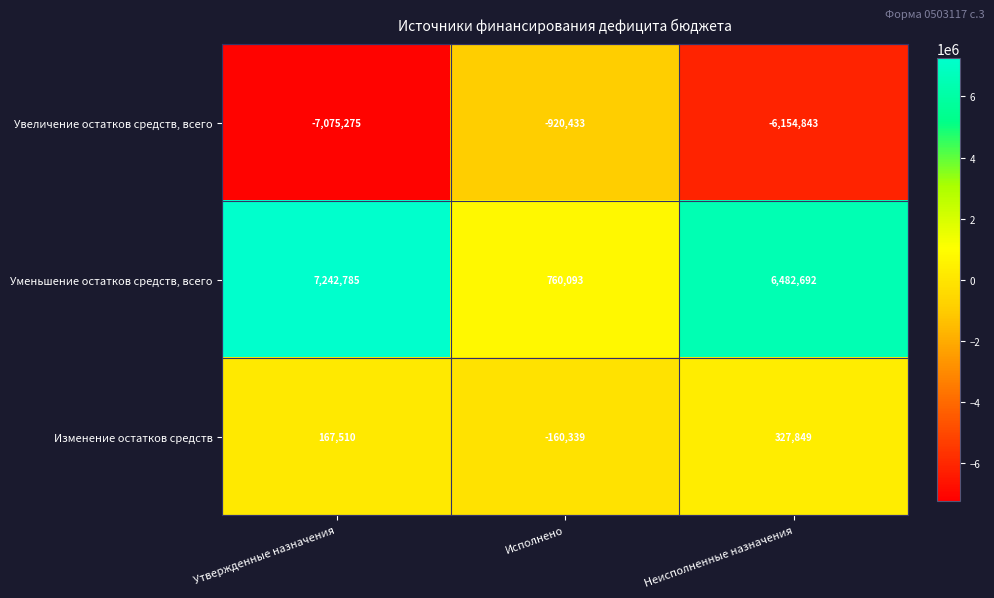

Reading left to right, what are all the values shown in this chart?

Увеличение остатков средств, всего: Утвержденные назначения=-7075275	Исполнено=-920433	Неисполненные назначения=-6154843
Уменьшение остатков средств, всего: Утвержденные назначения=7242785	Исполнено=760093	Неисполненные назначения=6482692
Изменение остатков средств: Утвержденные назначения=167510	Исполнено=-160339	Неисполненные назначения=327849